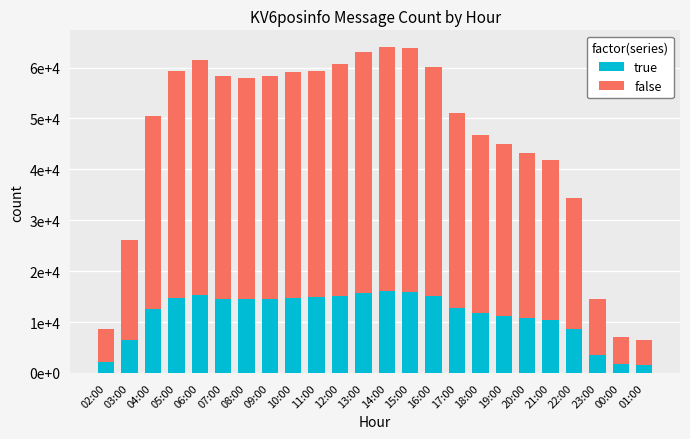

At which category is the sum across all series the highest?

14:00